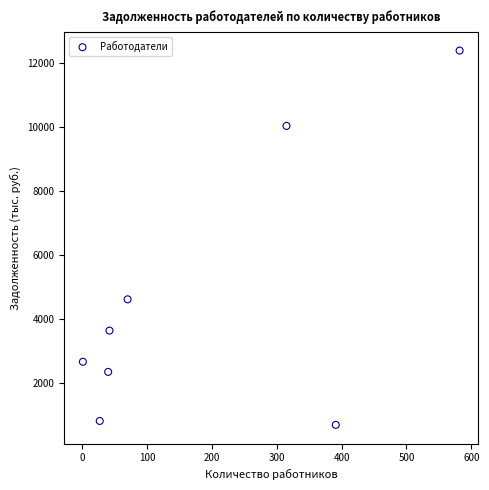

What is the range of X values (max minus min)?

581.0